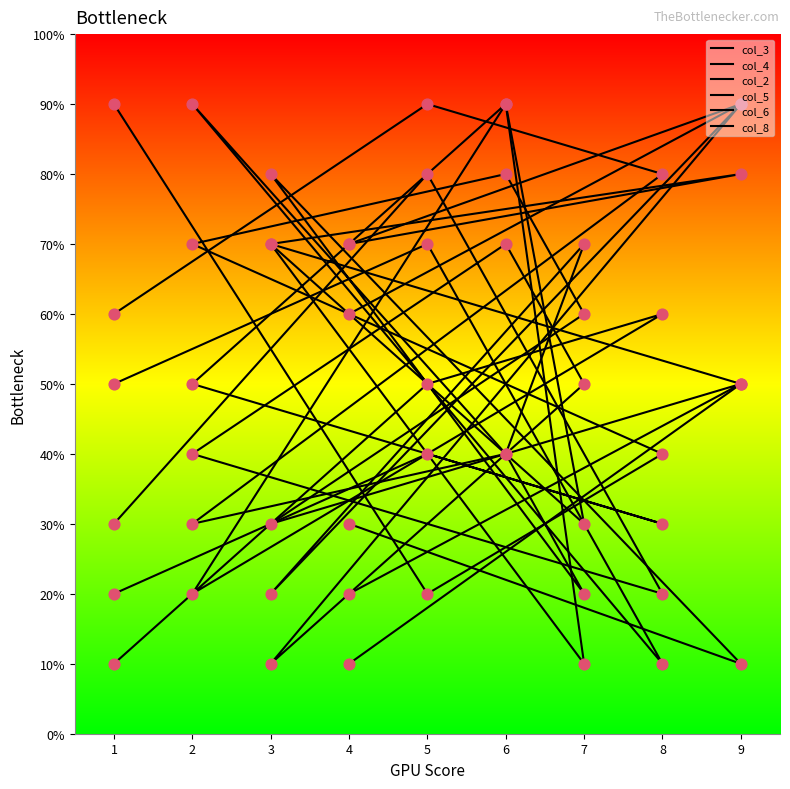

Which series has the widest spread of Y values?

col_3